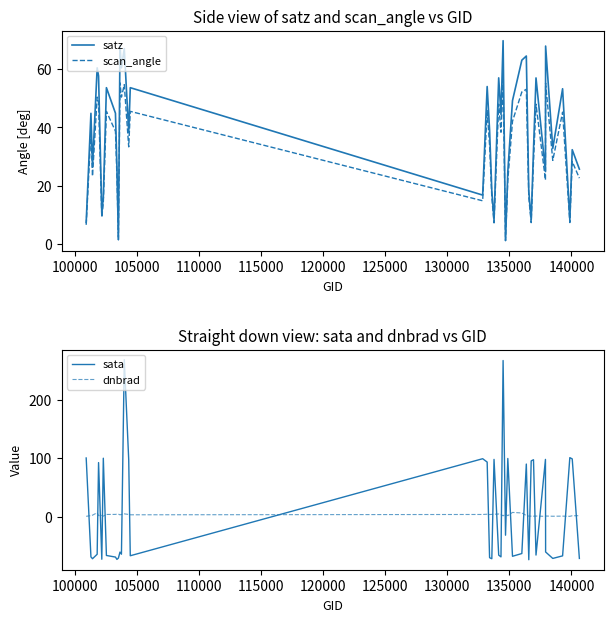

What is the difference between the maximum and second lowest values in the dnbrad series?

6.7